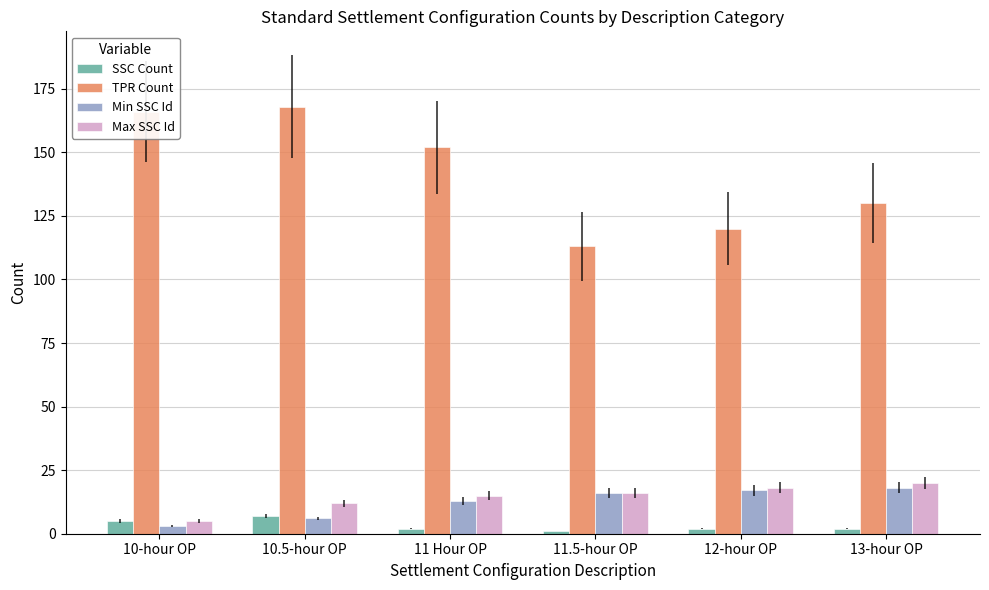

What is the minimum value for Max SSC Id?

5